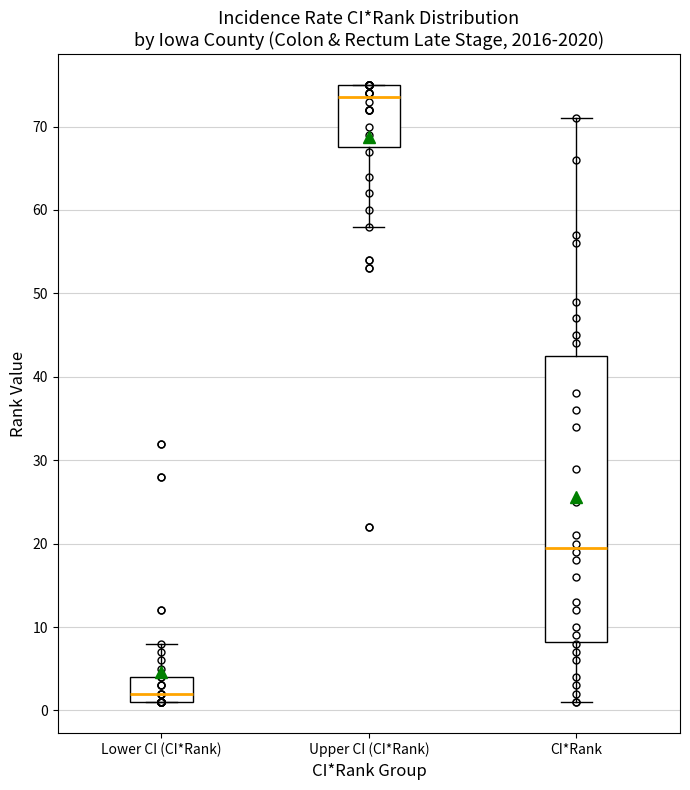

Where is the upper edge of the box for CI*Rank on the y-axis? The values are not printed on the chart, so give them approximately, as read against the axis.

43